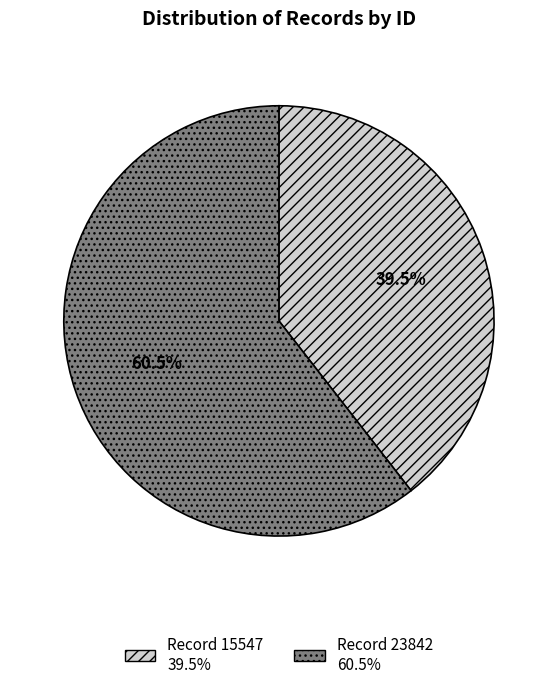

Count the number of slices in the pie.

2